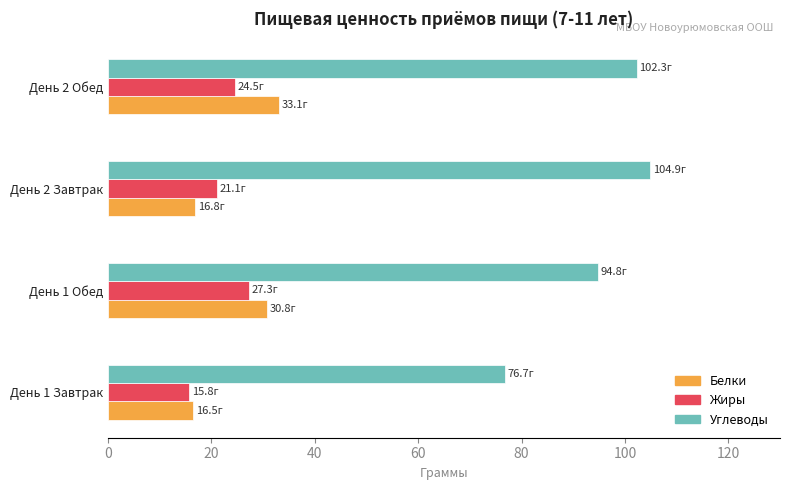

What are all the series names shown in the legend?

Белки, Жиры, Углеводы